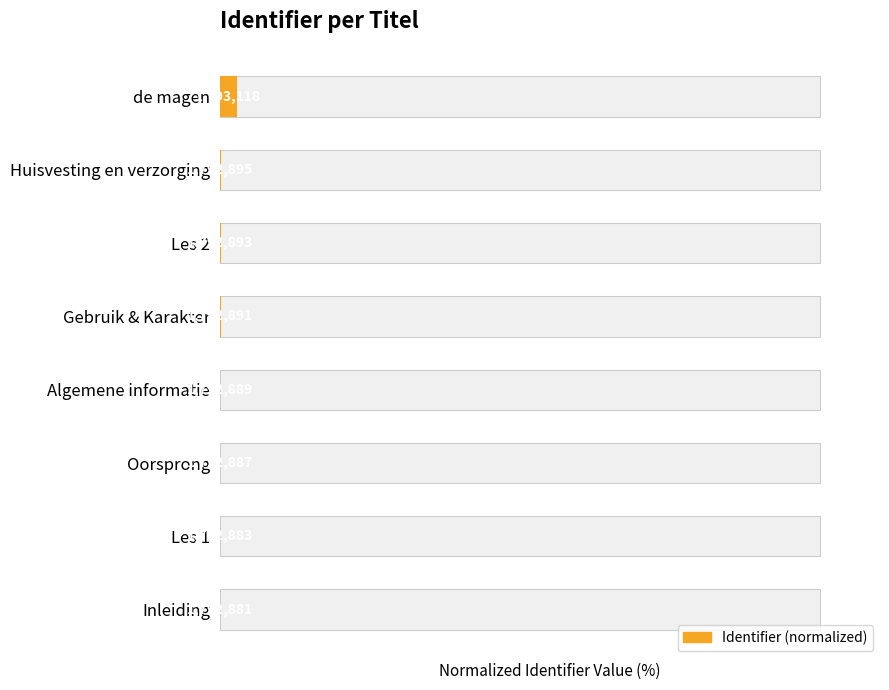

How many bars are there in total?

8